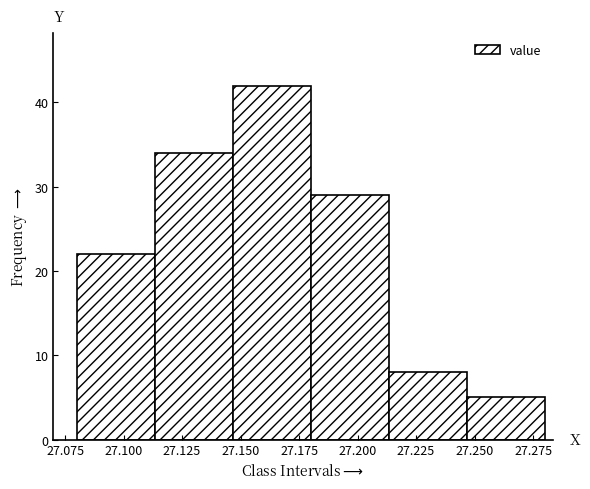

What is the height of the bar covering 27.145 to 27.180 on the x-axis? Neither the bar edges nor the heights are printed on the chart, so give them approximately, as read against the axes.

42